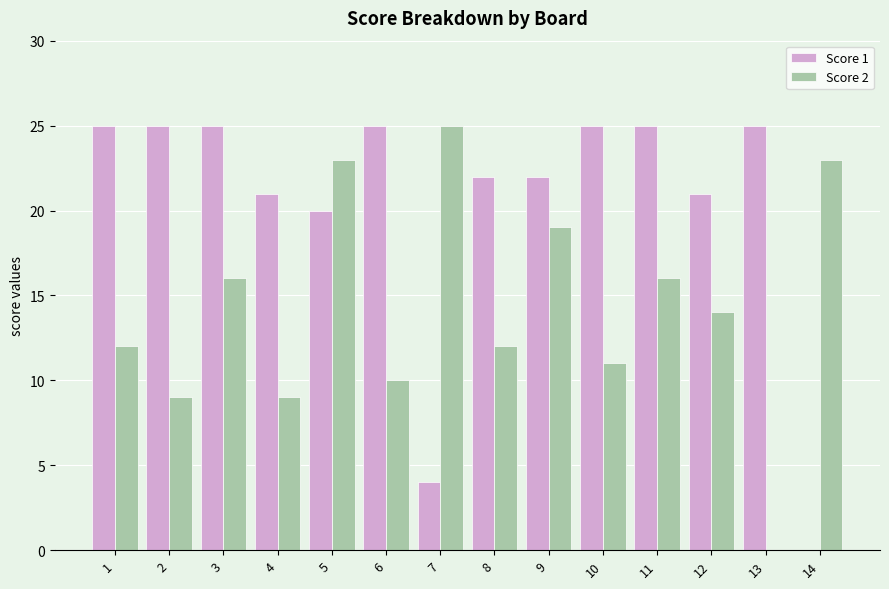

Reading left to right, transcribe all the data shown in this chart.

Score 1: 25	25	25	21	20	25	4	22	22	25	25	21	25	0
Score 2: 12	9	16	9	23	10	25	12	19	11	16	14	0	23